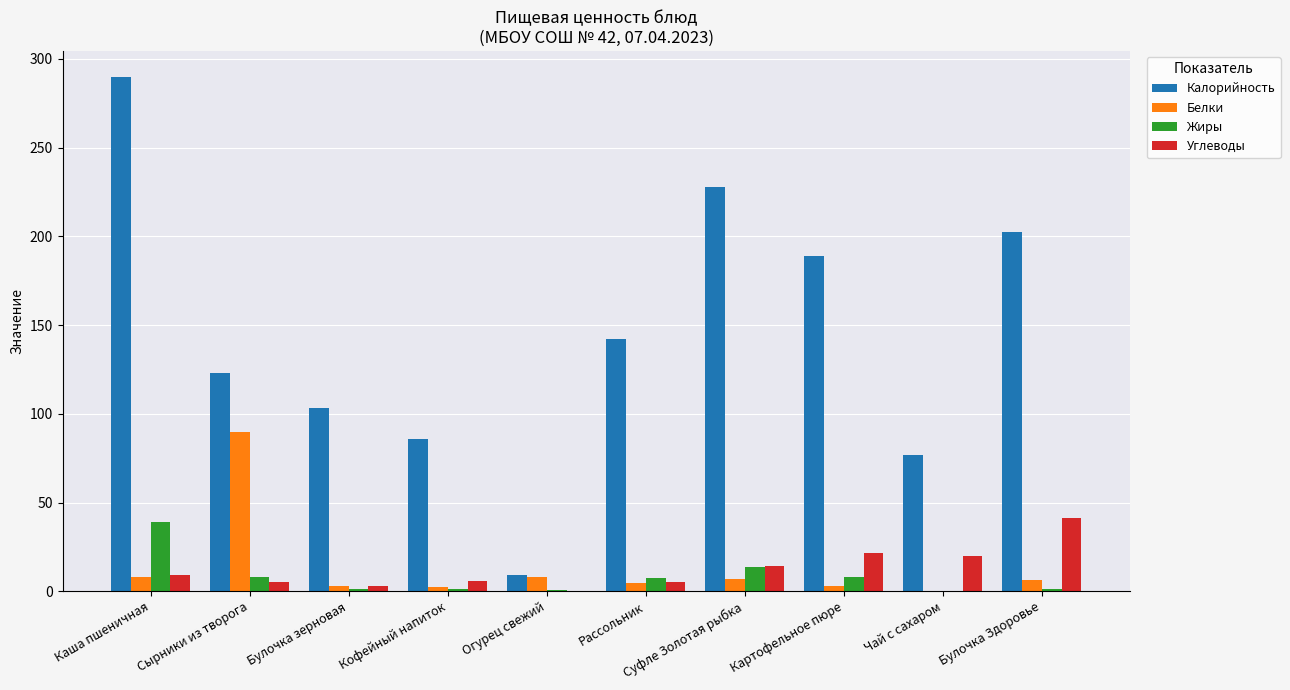

The Калорийность series shows 86.0 at Кофейный напиток. True or false?

True